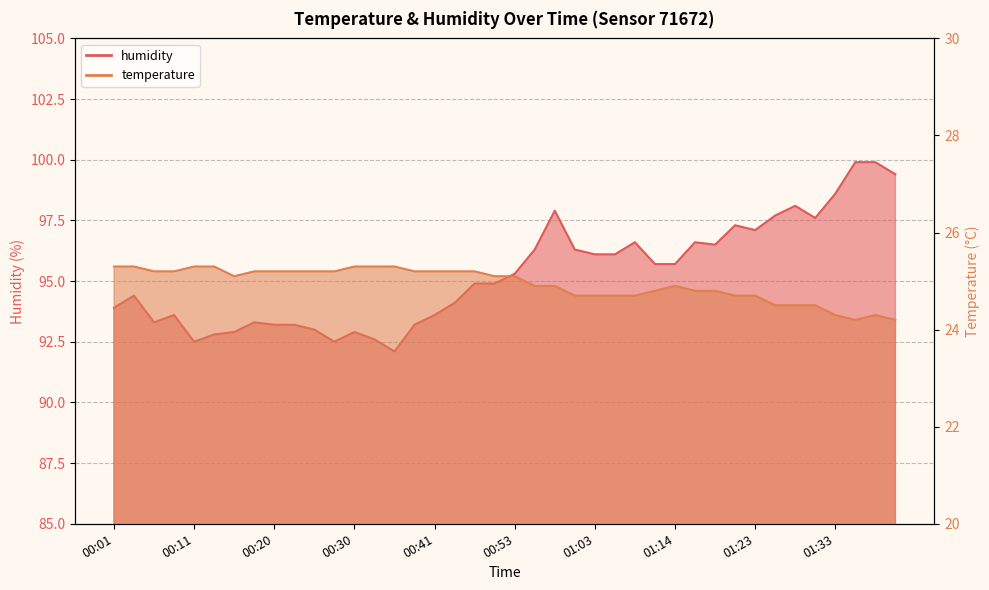

Which category has the lowest value in the humidity series?

00:35